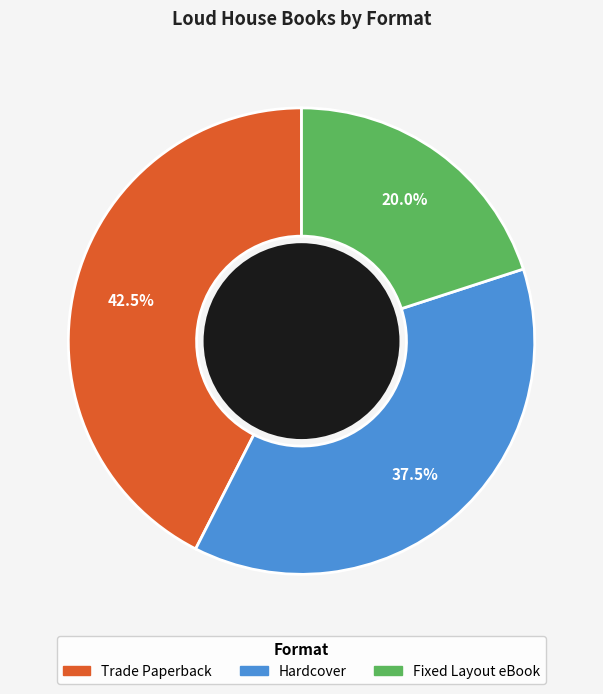

Is it true that Fixed Layout eBook is 10% of the pie?

False